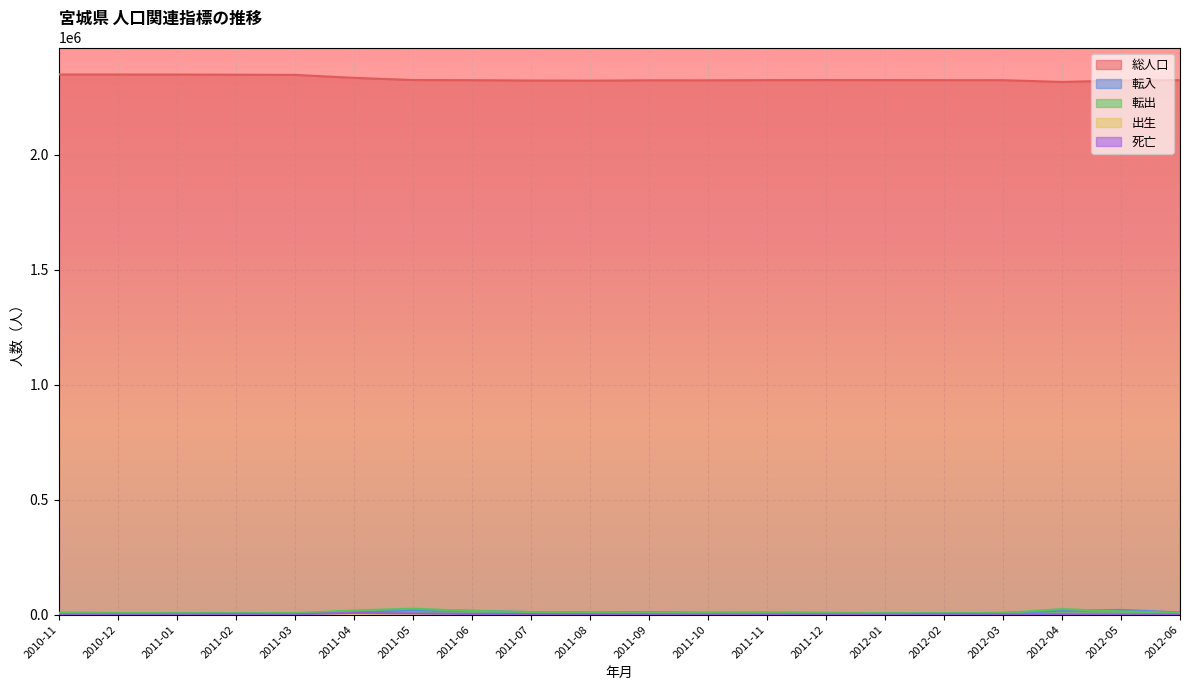

At which category is the sum across all series the highest?

2011-05